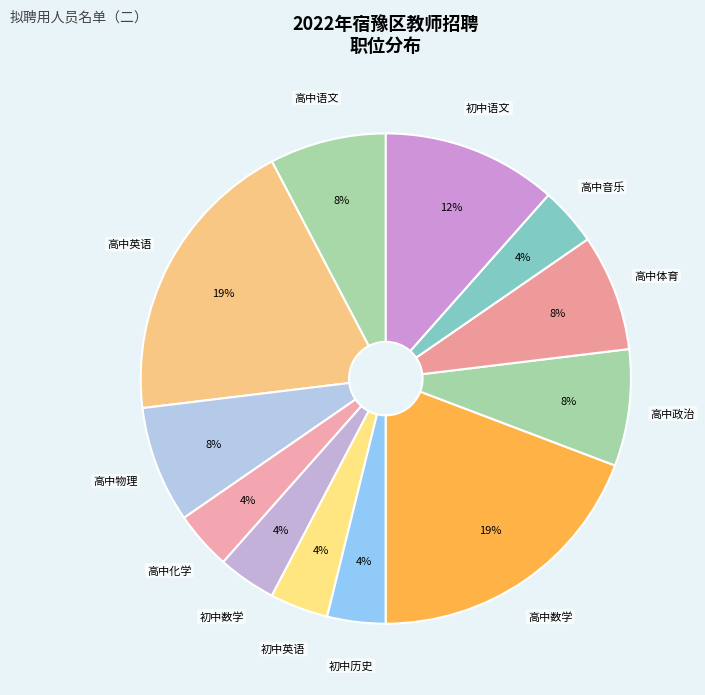

How many segments does this pie chart have?

12